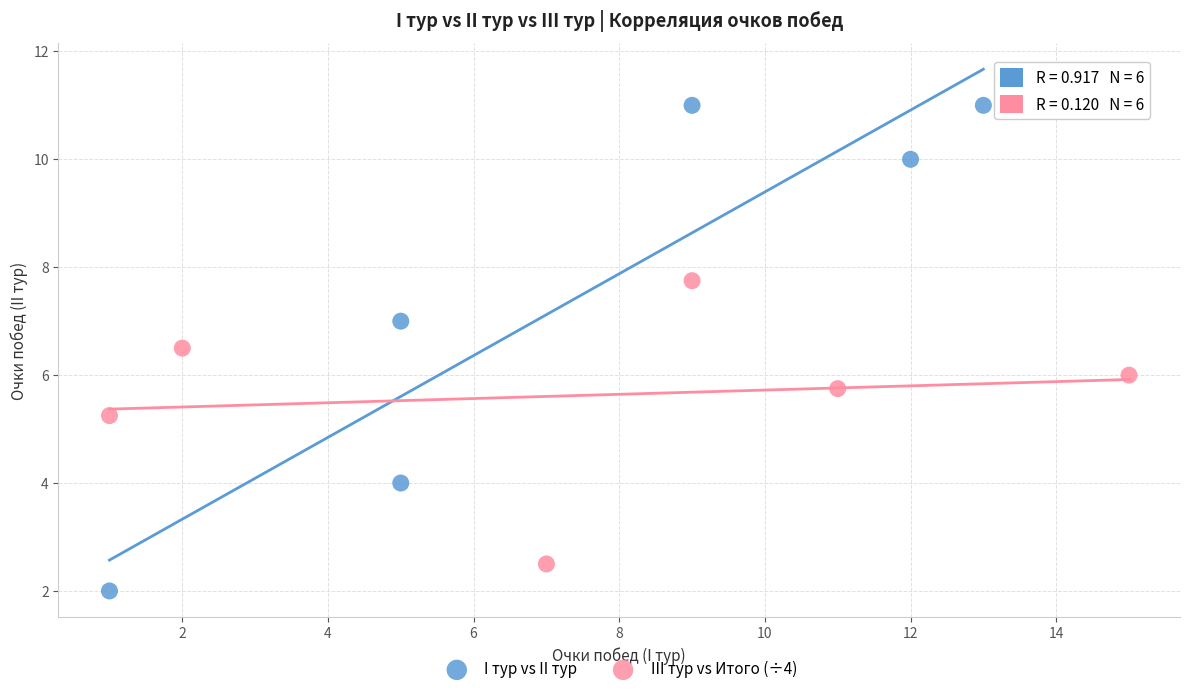

Which series has the widest spread of Y values?

I тур vs II тур